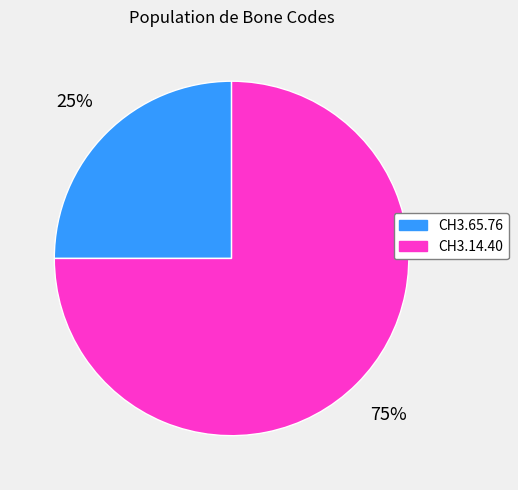

Combined, do CH3.14.40 and CH3.65.76 account for over 50%?

Yes